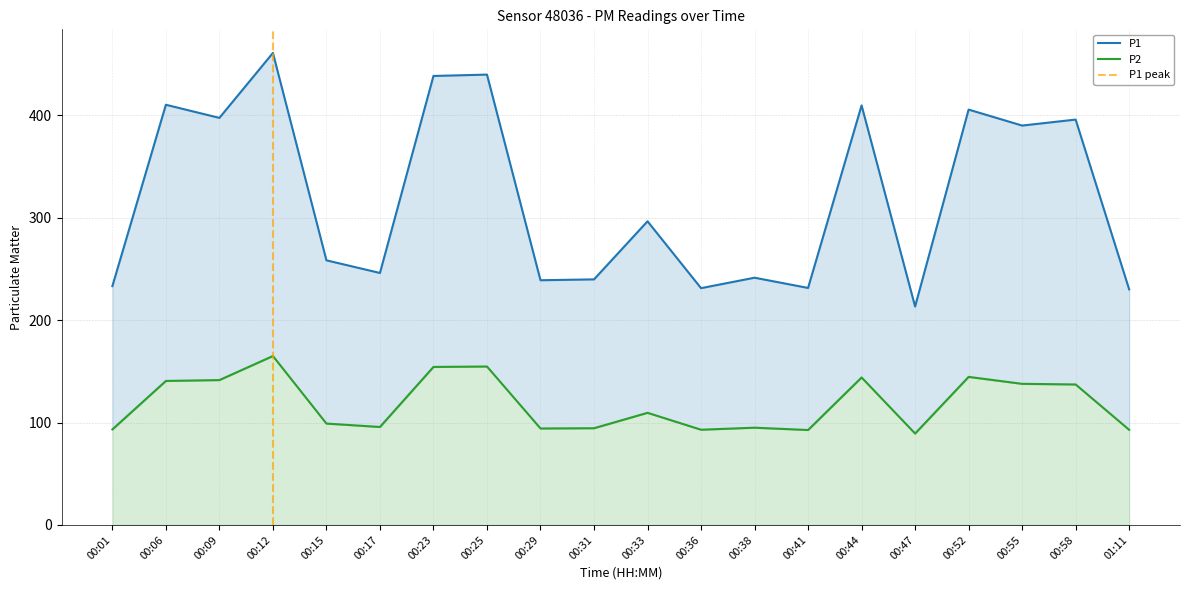

Reading left to right, what are all the values shown in this chart?

P1: 233.2	410.2	397.4	460.8	258.4	246.0	438.4	439.7	238.9	239.8	296.4	231.2	241.4	231.4	409.6	213.2	405.5	389.9	395.8	230.0
P2: 93.2	140.6	141.4	164.9	99.0	95.7	154.3	154.7	94.2	94.4	109.5	93.0	95.0	92.7	144.0	89.2	144.6	137.8	137.2	92.9